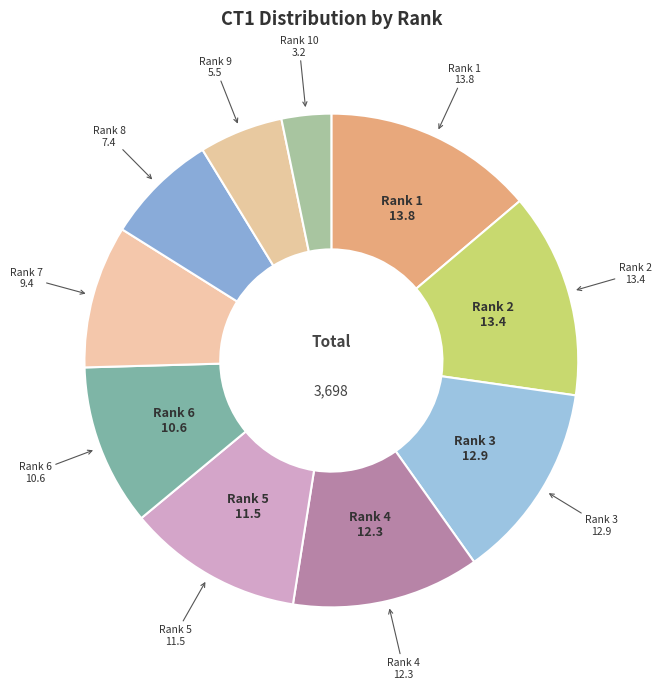

The Rank 2 slice represents 13% of the pie. True or false?

True